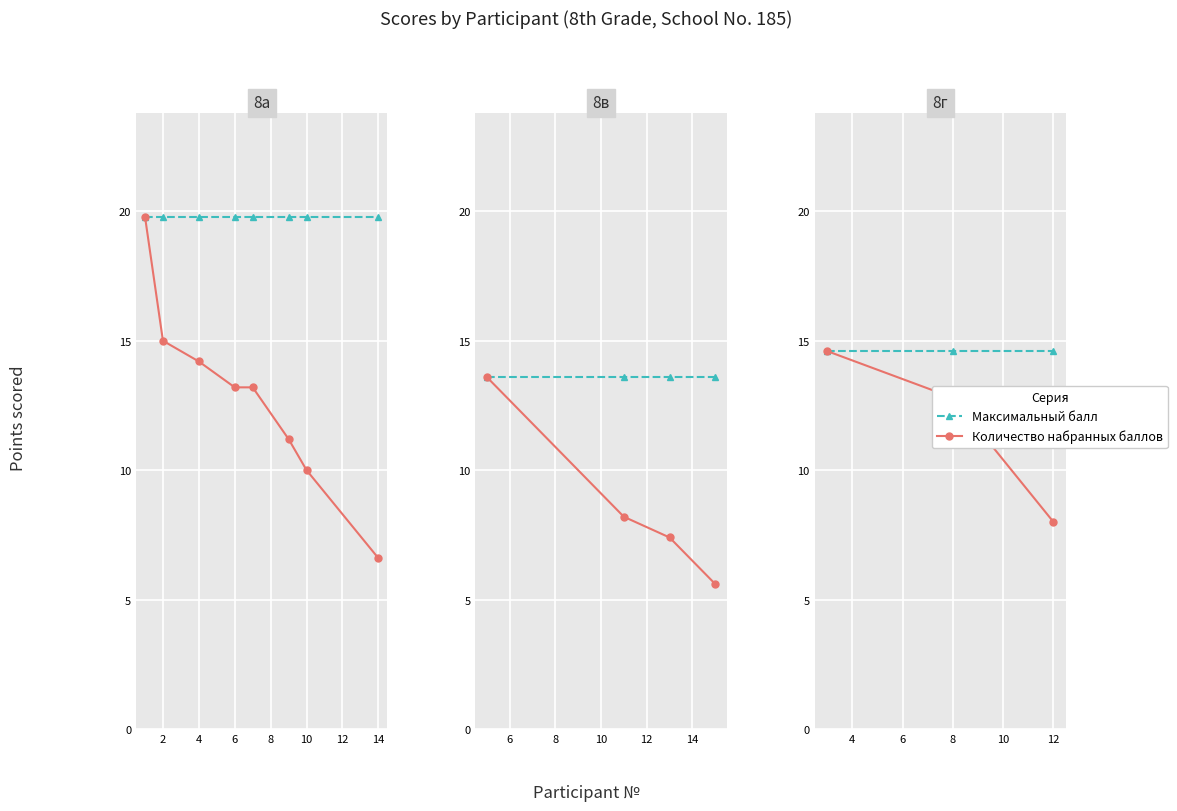

What is the value of the Максимальный балл point at the 3rd from the left?

14.6